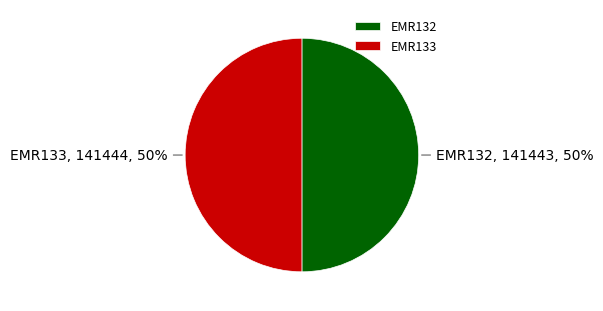

What is the ratio of the value at EMR133 to the value at EMR132?

1.0